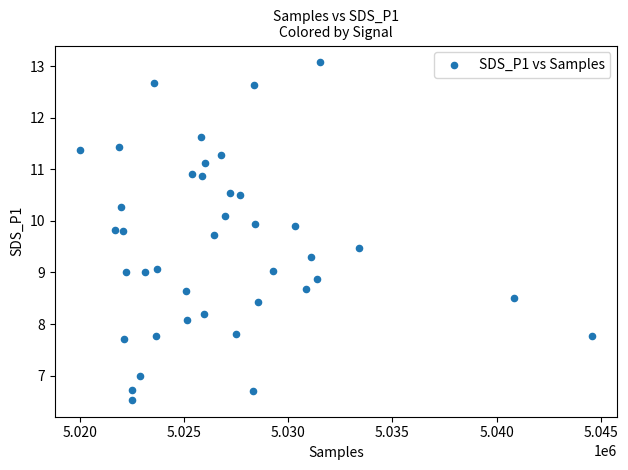

What is the range of Y values (max minus min)?

6.5